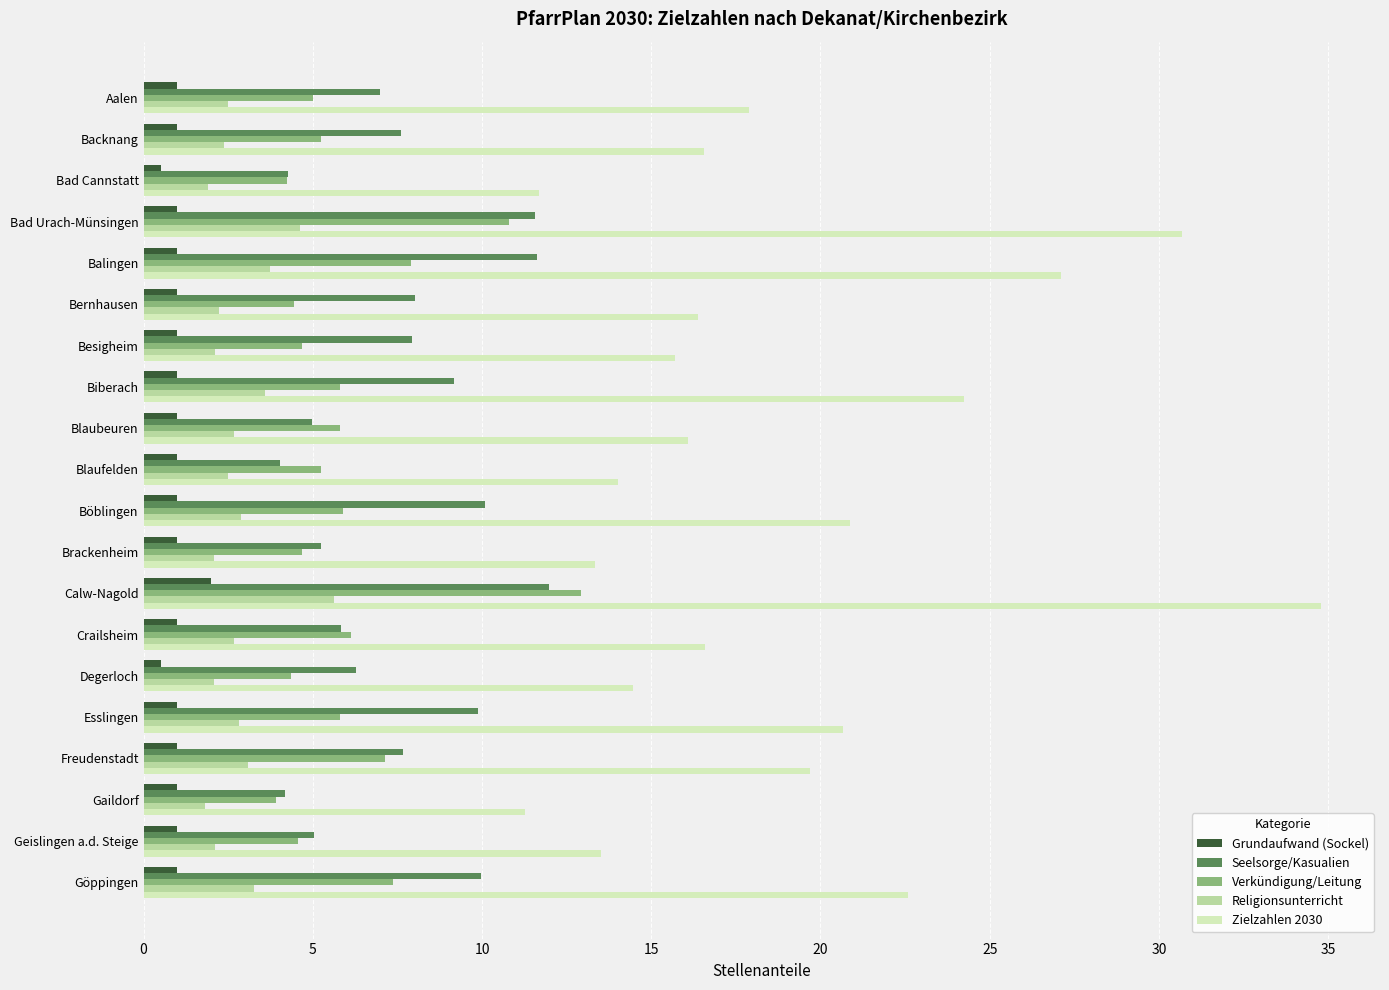

Is it true that Seelsorge/Kasualien equals 4.0 at Blaufelden?

True